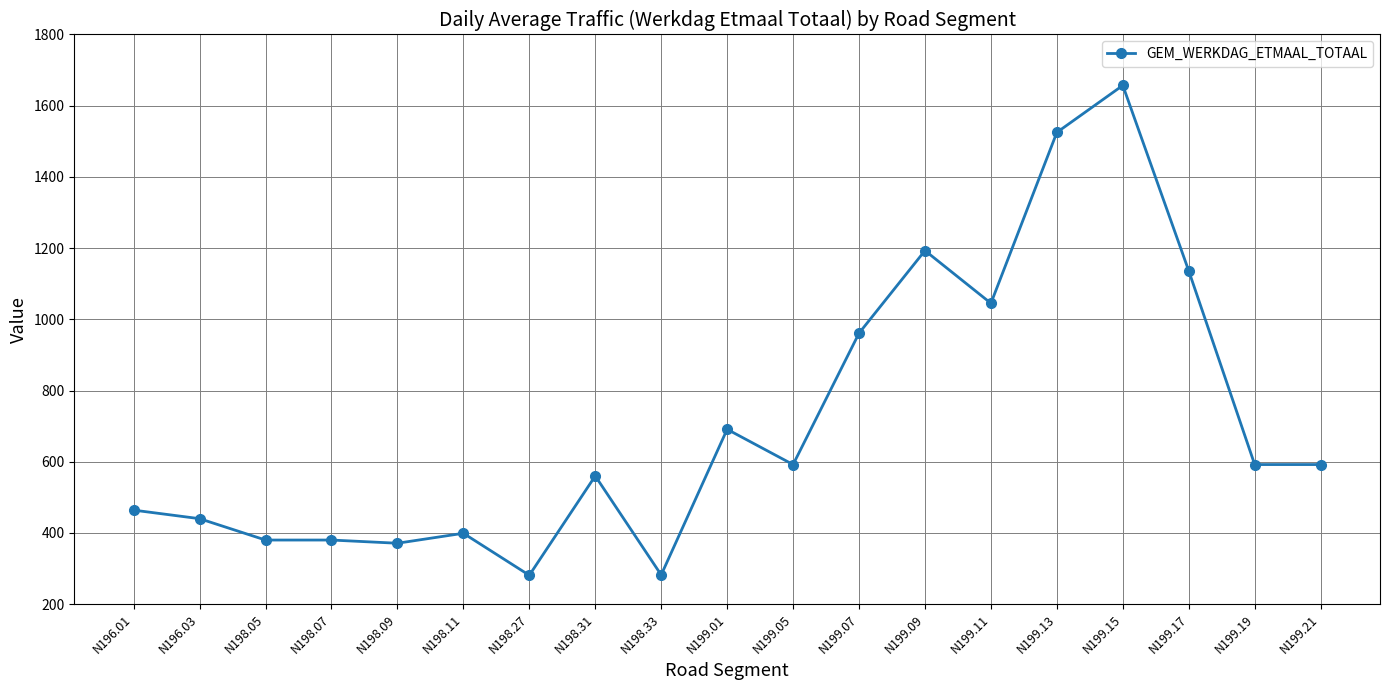

Count the number of data series in this chart.

1